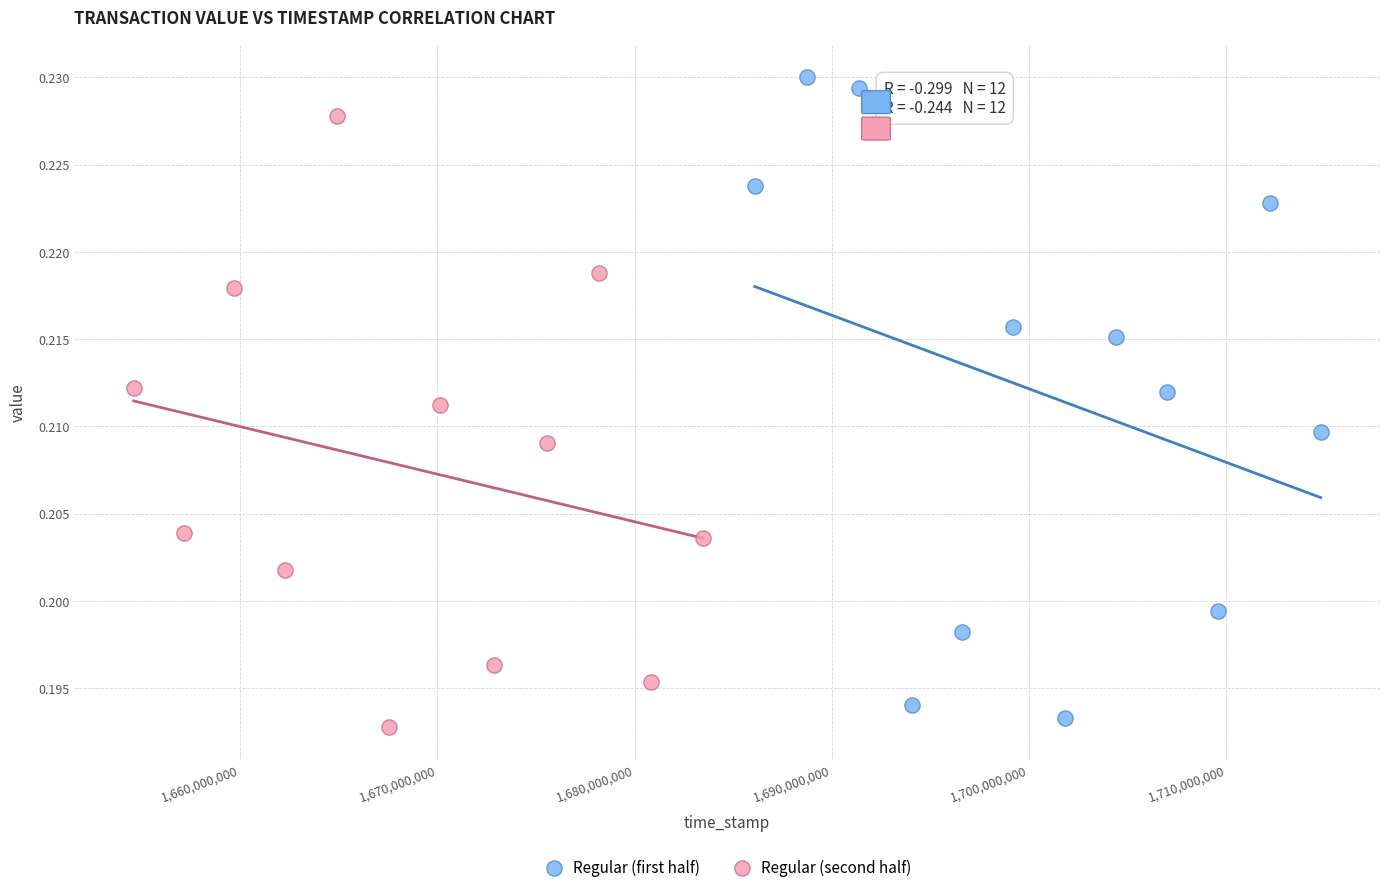

Which series has the largest Y range (max minus min)?

Regular (first half)